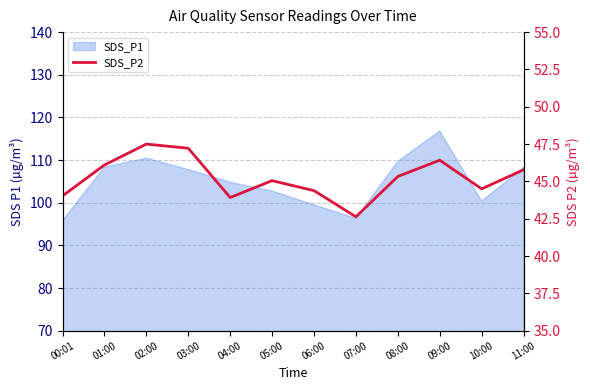

True or false: there are more than 0 points higher than both neighbors.

True